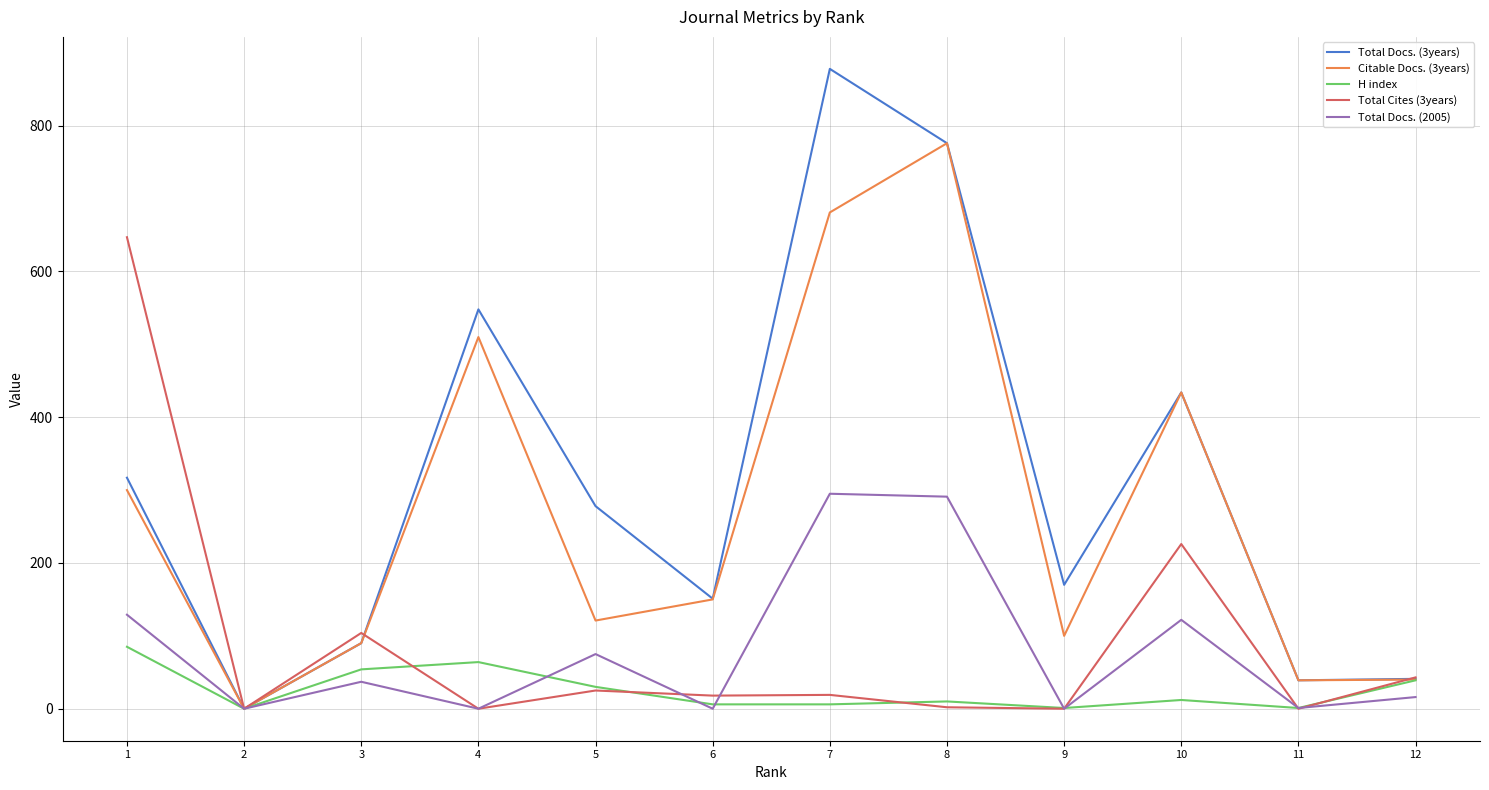

True or false: Citable Docs. (3years) has more than 1 interior local peaks.

True